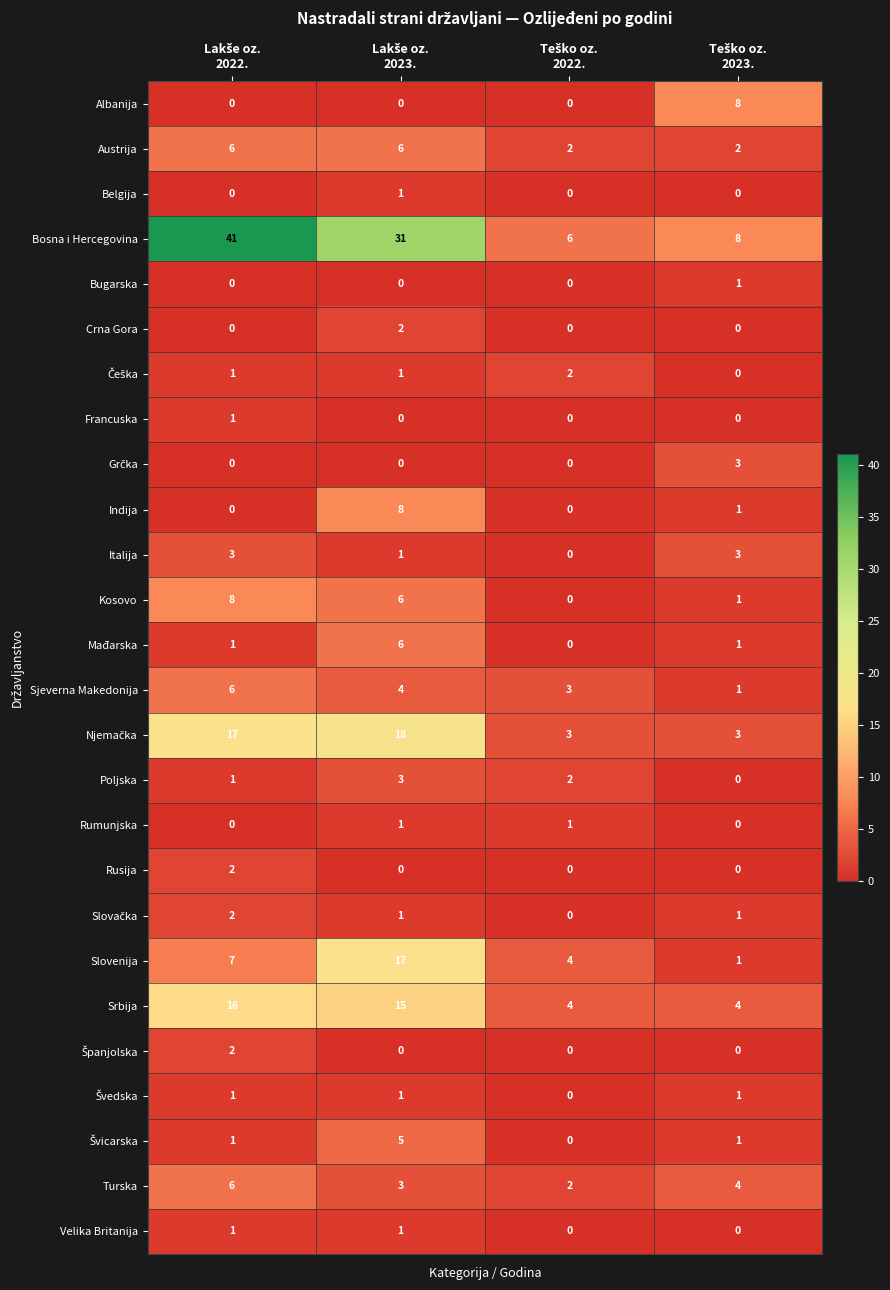

Which series has the largest range (max minus min)?

Bosna i Hercegovina